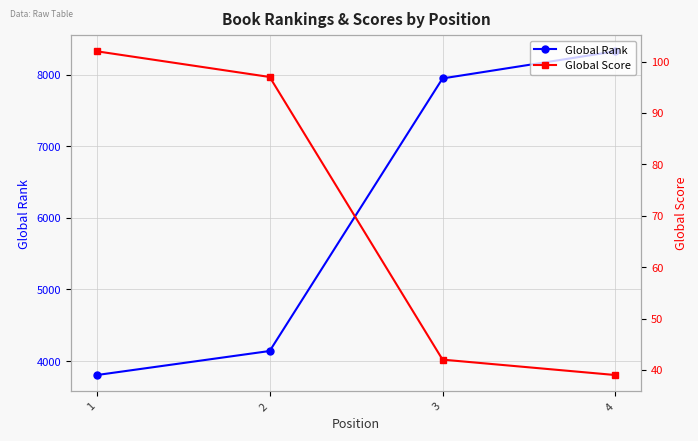

Which category has the lowest value in the Global Rank series?

1